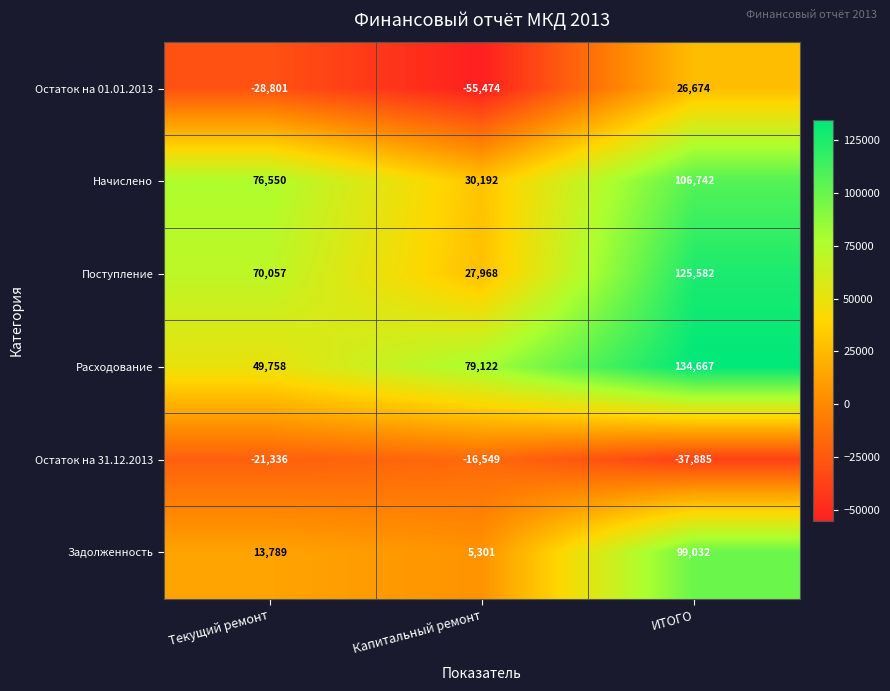

Which category has the highest value across all series?

ИТОГО